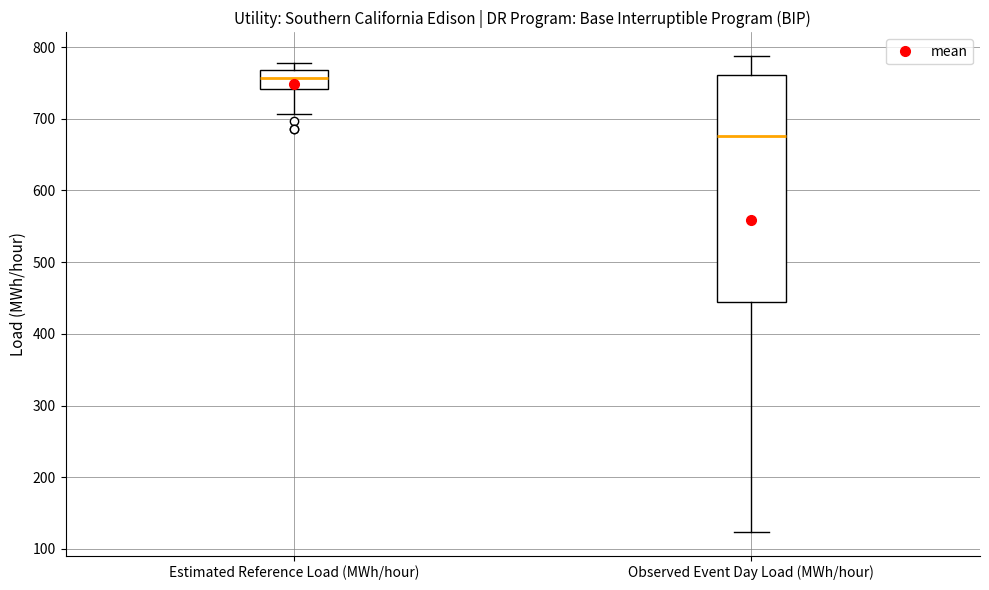

Where is the upper edge of the box for Estimated Reference Load (MWh/hour) on the y-axis? The values are not printed on the chart, so give them approximately, as read against the axis.

770